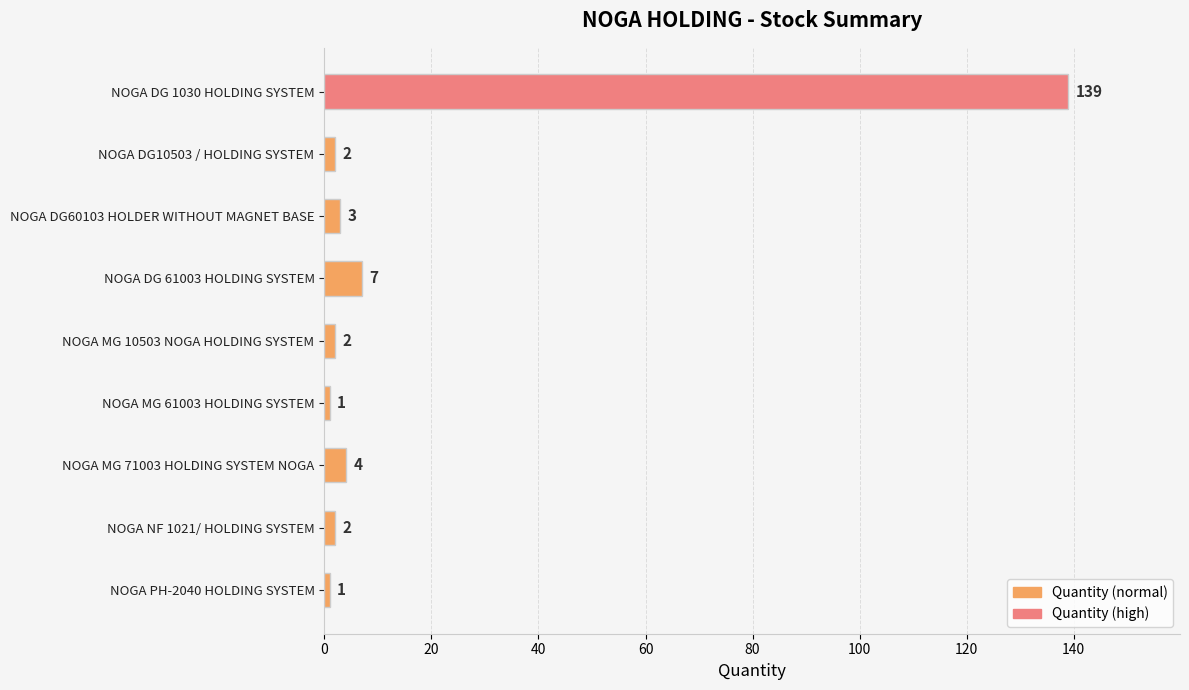

What is the label of the 4th bar from the bottom?

NOGA MG 61003 HOLDING SYSTEM